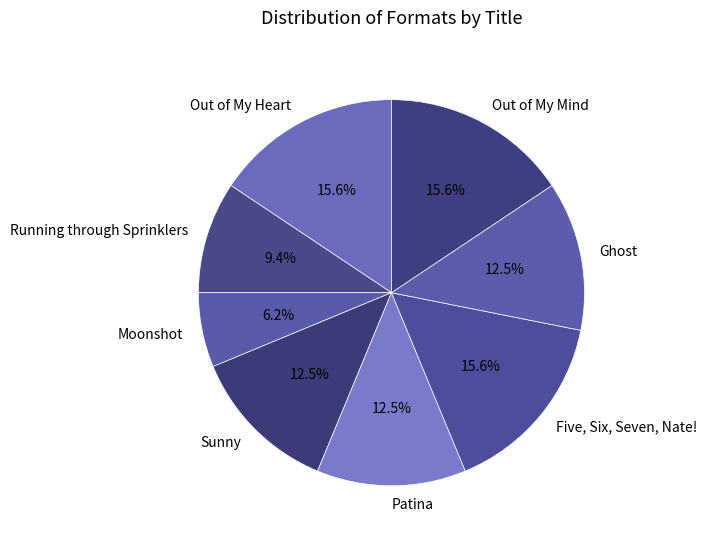

How much of the chart is everything except Running through Sprinklers?

90.6%